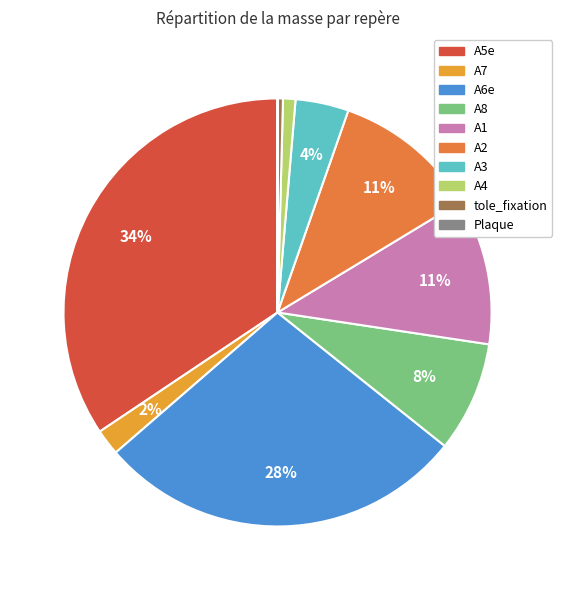

True or false: A7 accounts for 2% of the total.

True